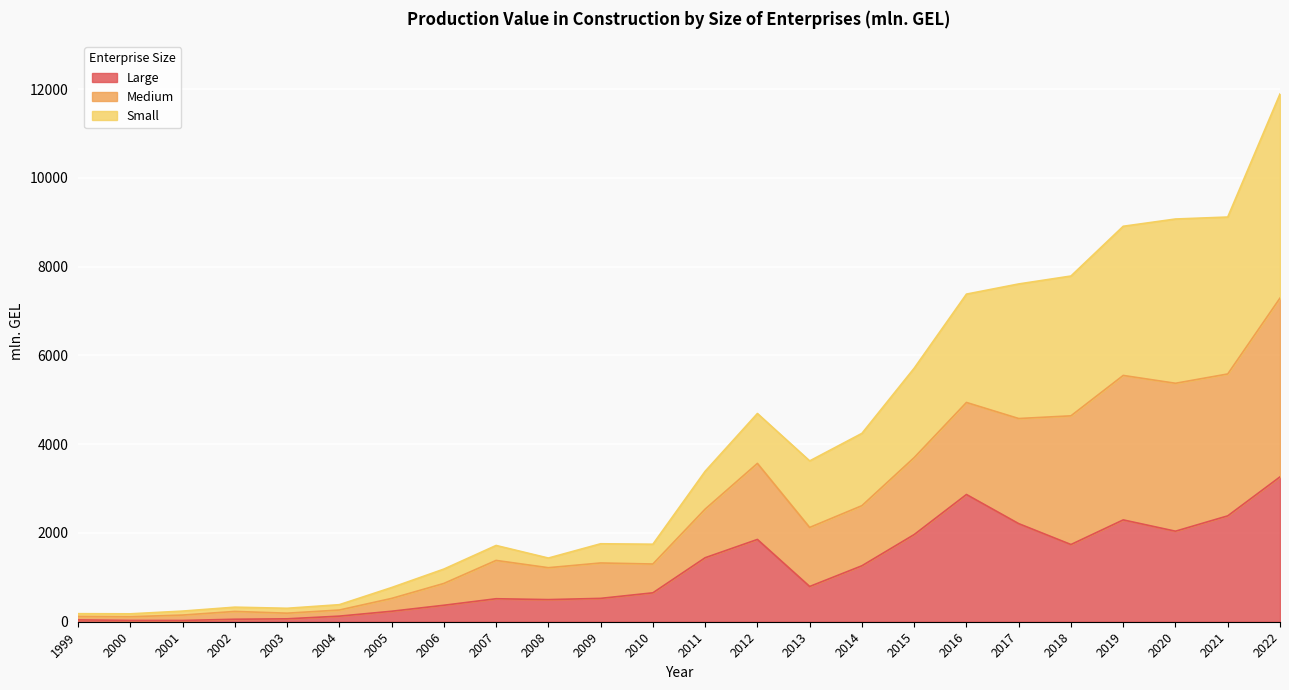

Rank the categories by Large value from highest to lowest.

2022, 2016, 2021, 2019, 2017, 2020, 2015, 2012, 2018, 2011, 2014, 2013, 2010, 2009, 2007, 2008, 2006, 2005, 2004, 2003, 2002, 1999, 2000, 2001